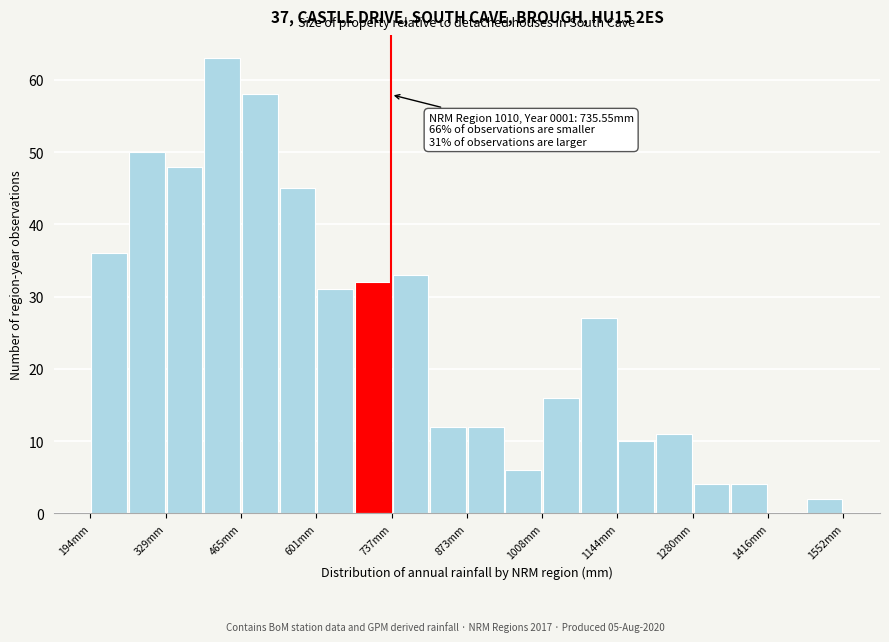

Around what value on the x-axis is the tallest bar? Give the approximate position of its centre, as read against the axis.

440